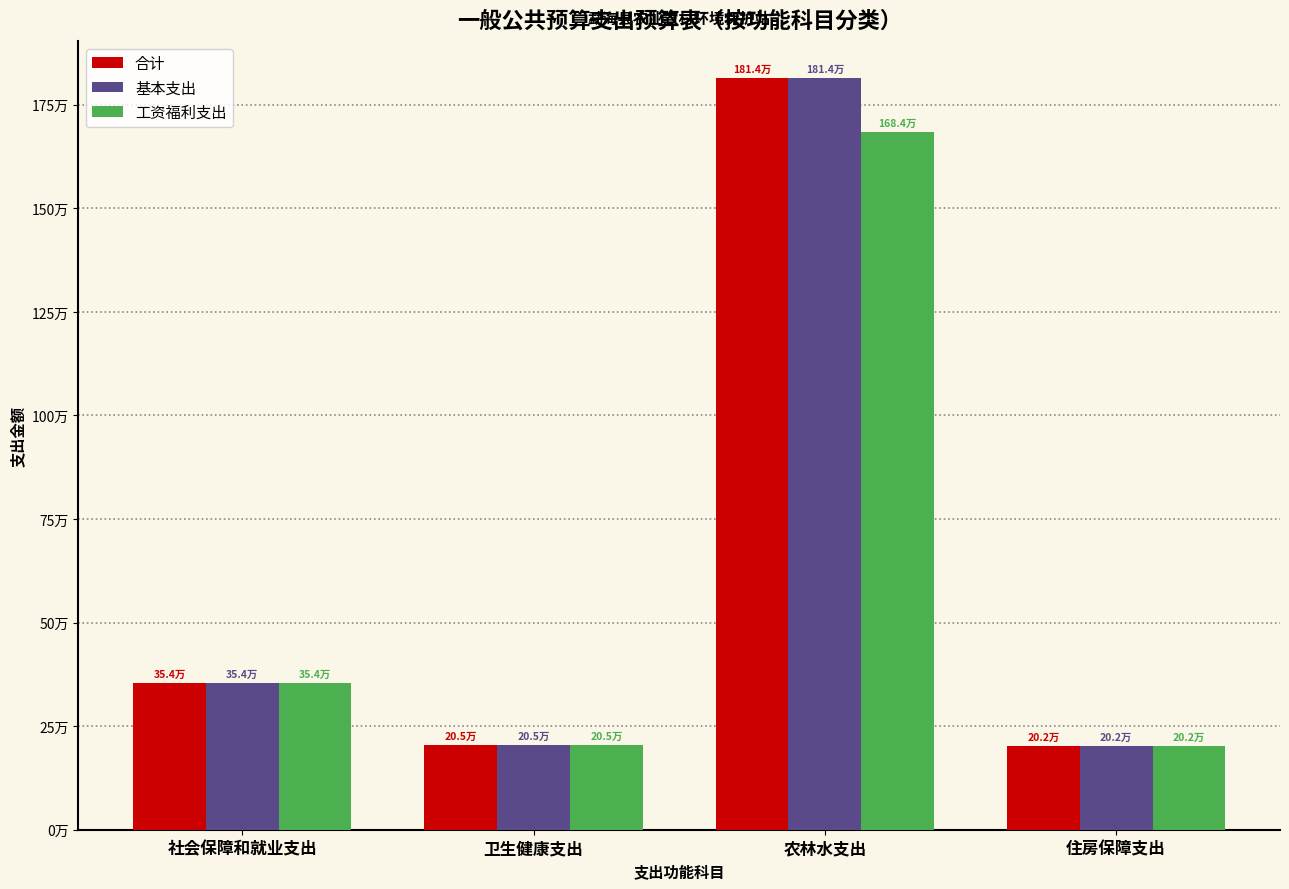

What are all the series names shown in the legend?

合计, 基本支出, 工资福利支出